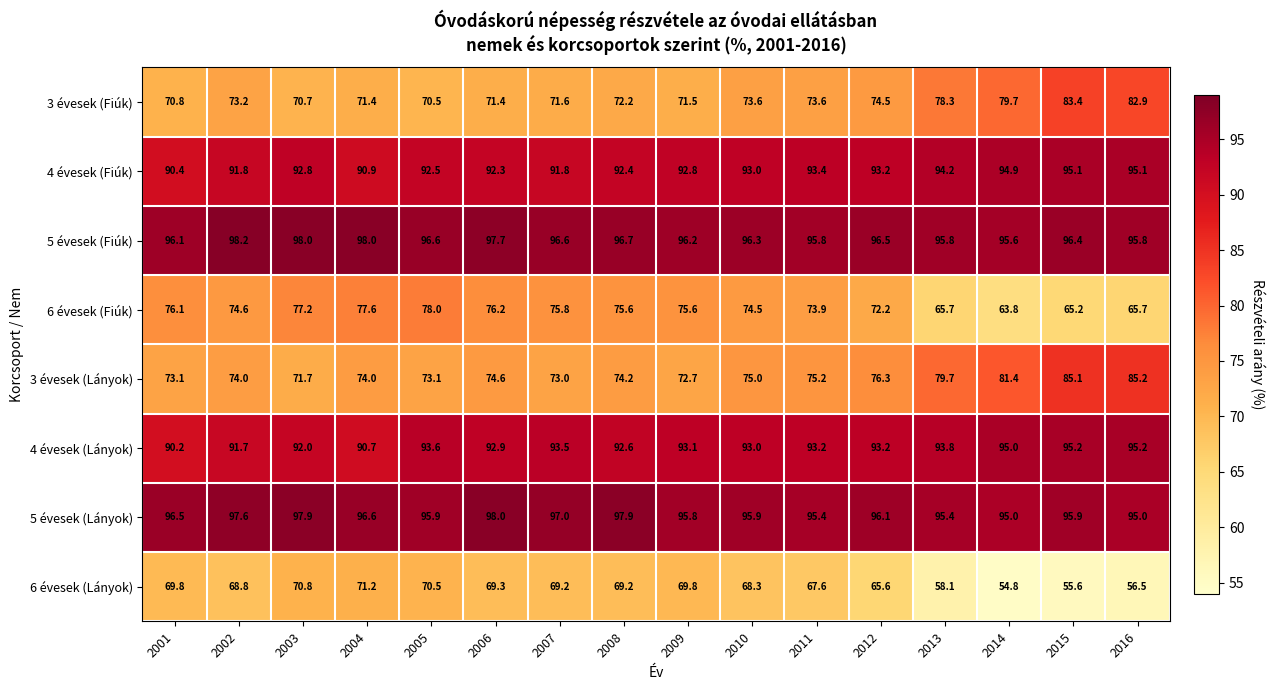

Rank the series at 2007 from highest to lowest value.

5 évesek (Lányok), 5 évesek (Fiúk), 4 évesek (Lányok), 4 évesek (Fiúk), 6 évesek (Fiúk), 3 évesek (Lányok), 3 évesek (Fiúk), 6 évesek (Lányok)